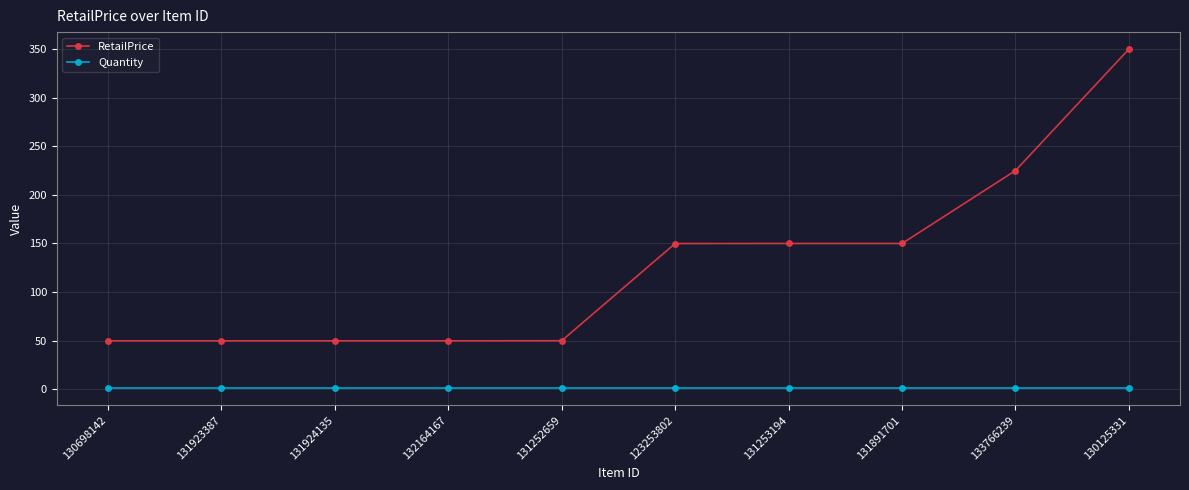

The value of Quantity at 133766239 is 1.0. True or false?

True